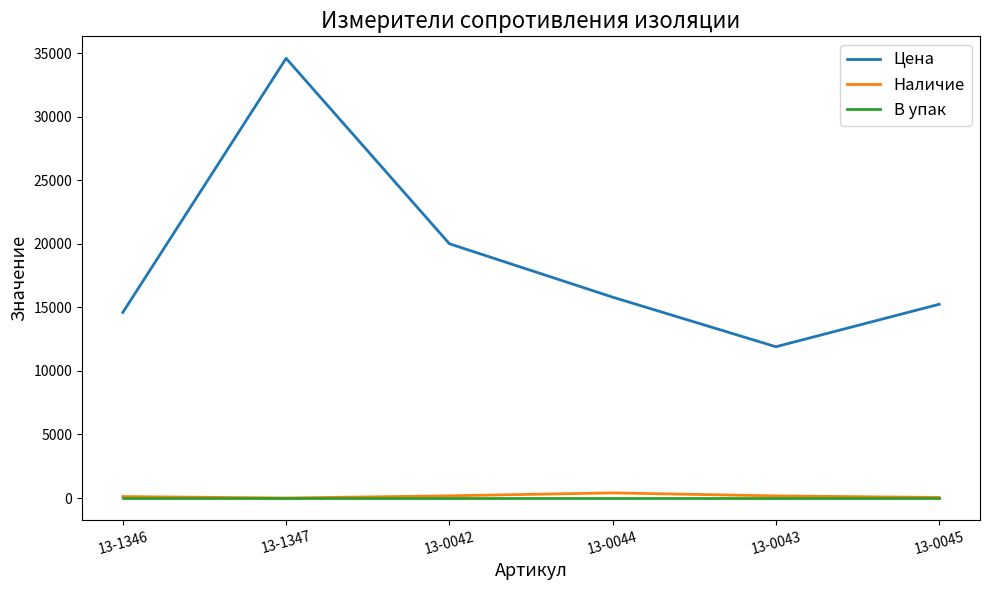

The value of Цена at 13-0045 is 15240.0. True or false?

True